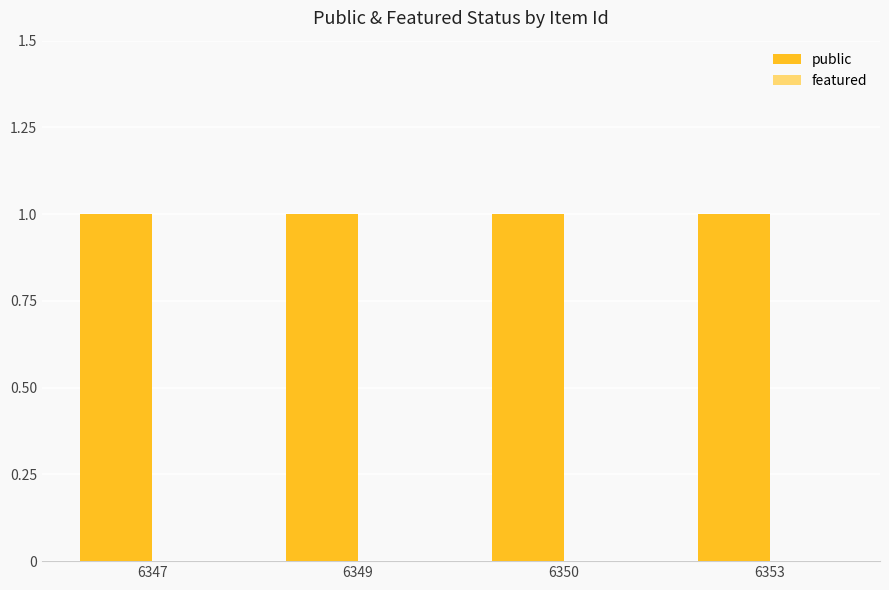

Is the value of featured at 6349 greater than the value of public at 6353?

No